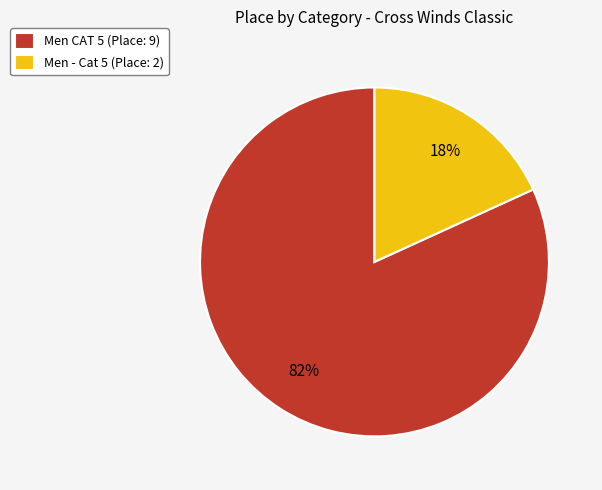

Rank the categories by value from highest to lowest.

Men CAT 5, Men - Cat 5